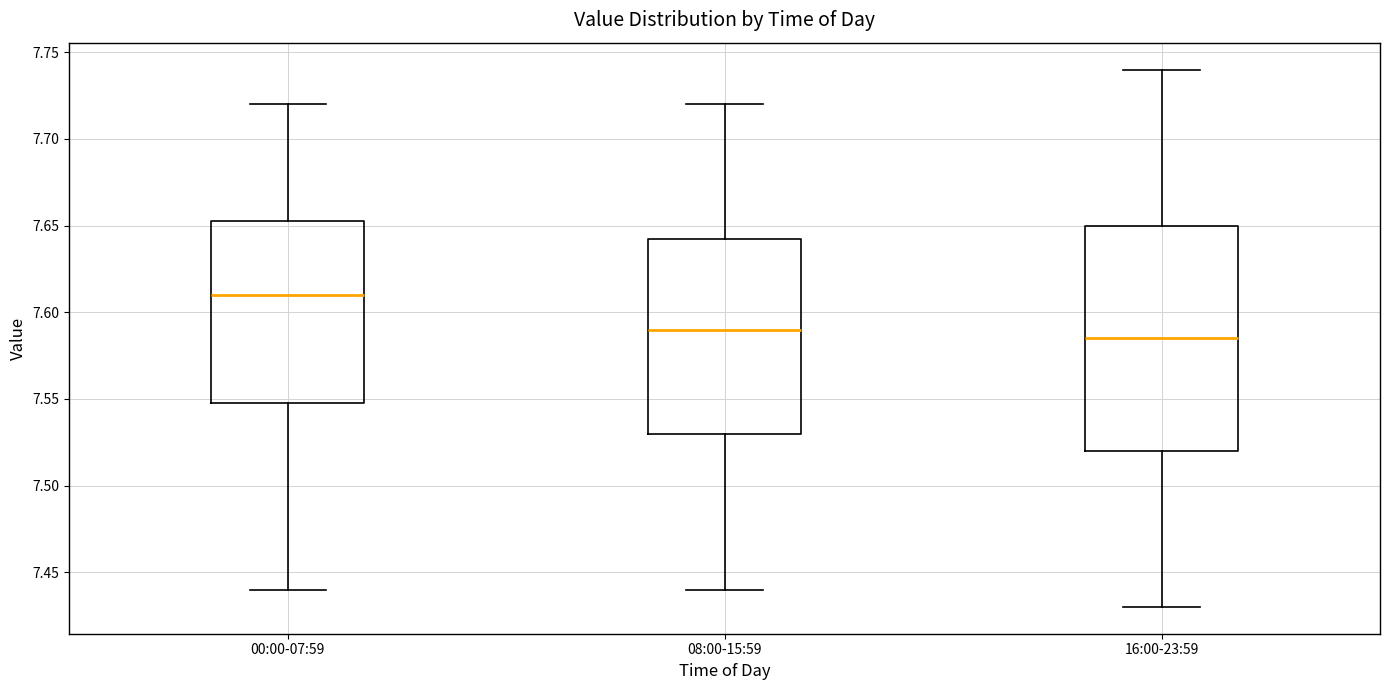

Where does the upper whisker of the box for 16:00-23:59 end on the y-axis? The values are not printed on the chart, so give them approximately, as read against the axis.

7.740